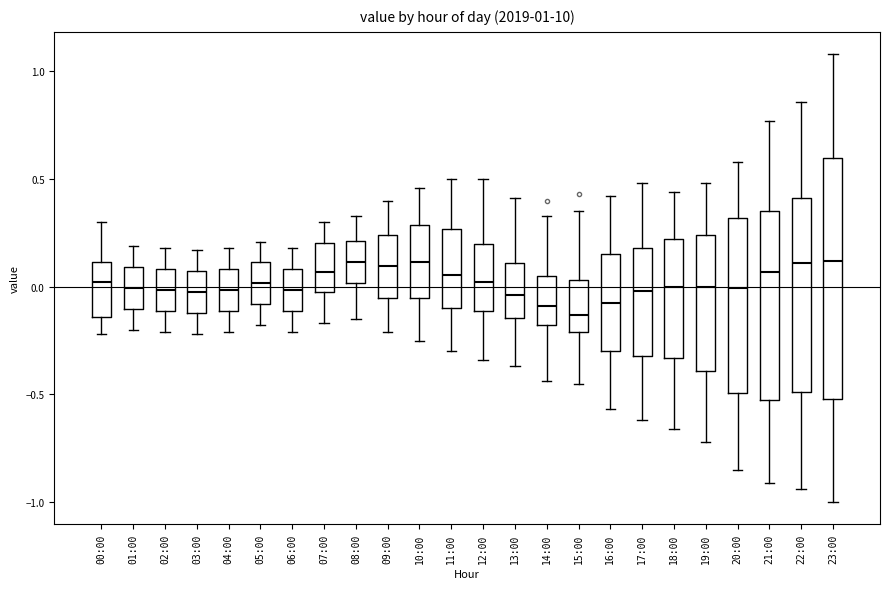

Which box is the tallest, from its lower edge to its upper edge?

23:00